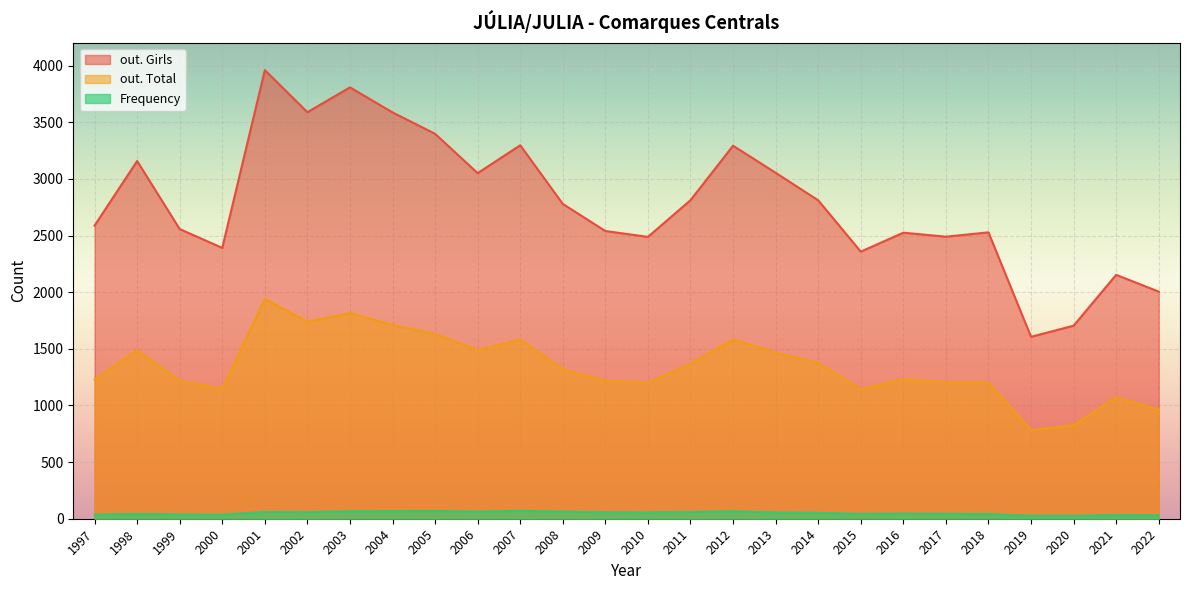

How many values in the out. Girls series are below 2779?

13